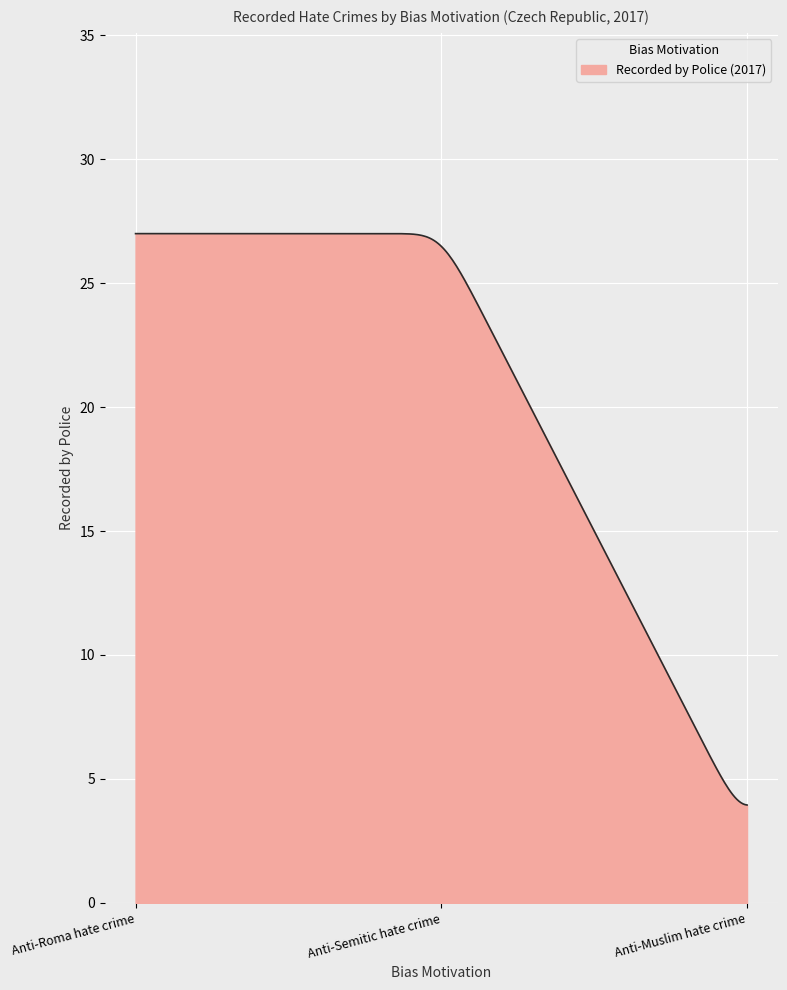

What is the difference between the maximum and minimum values?

23.1